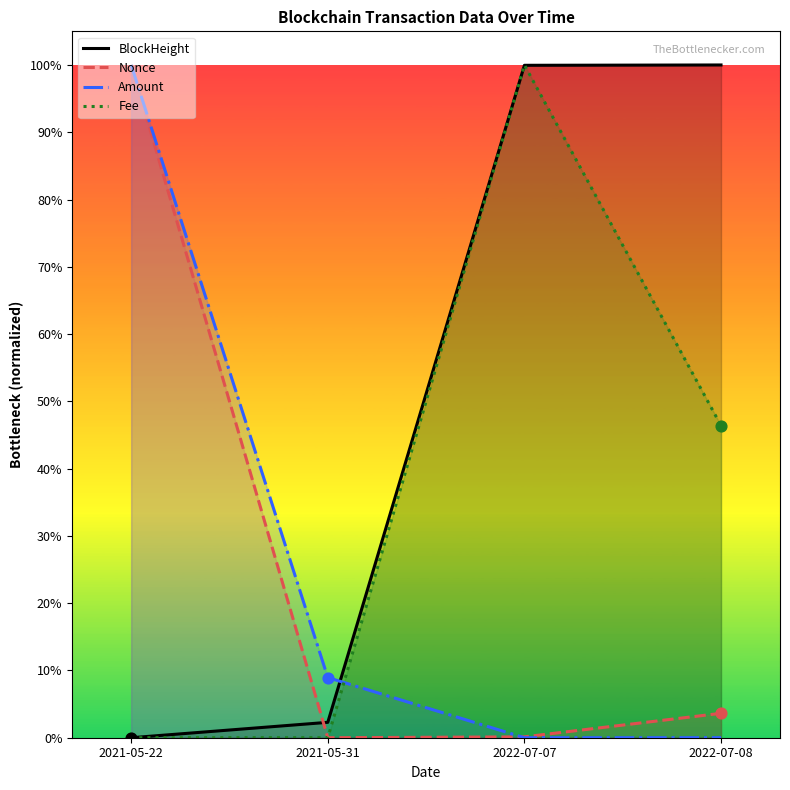

At which category is the sum across all series the highest?

2022-07-07